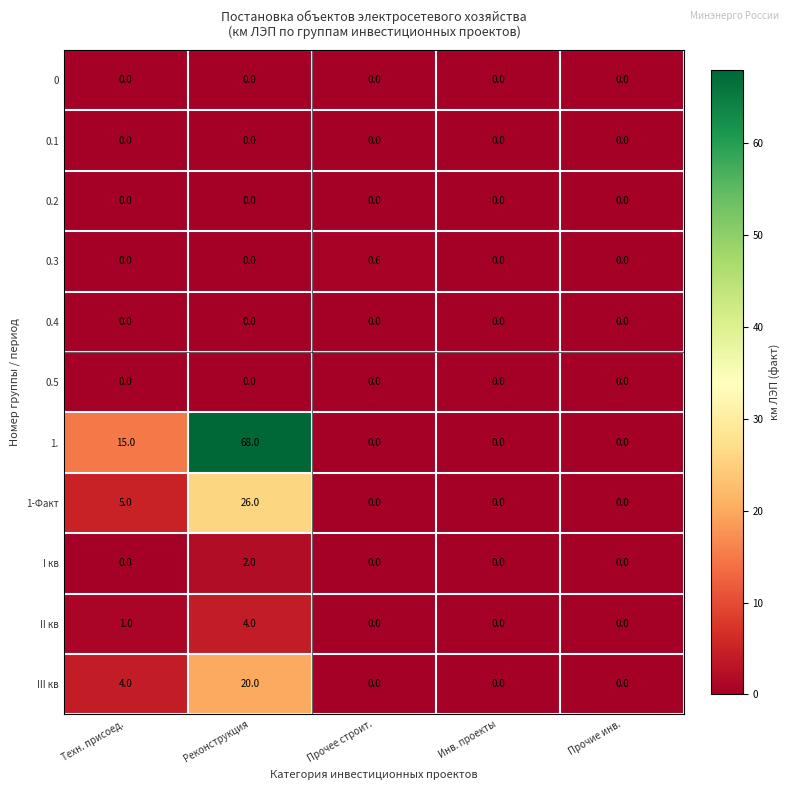

The value of III кв at Реконструкция is 27.5. True or false?

False